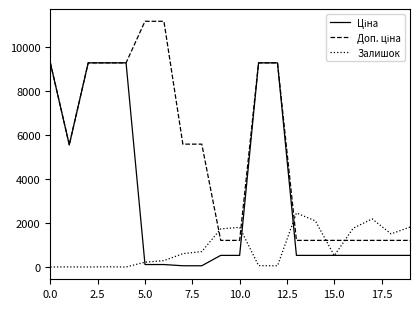

What is the greatest value displayed?

11182.0